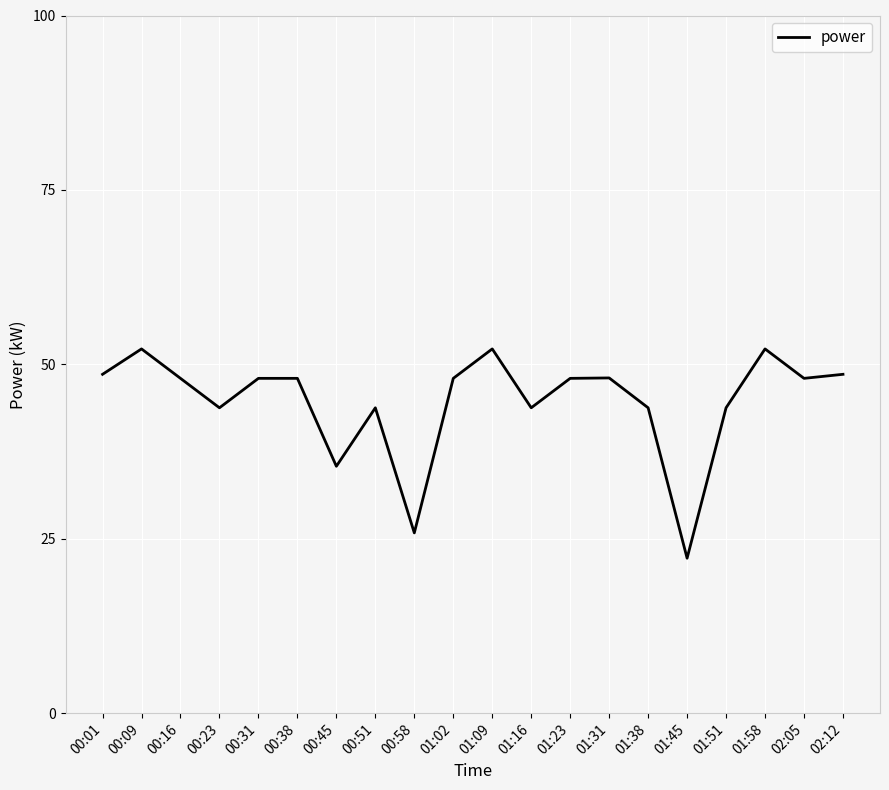

How many lines are shown in the chart?

1